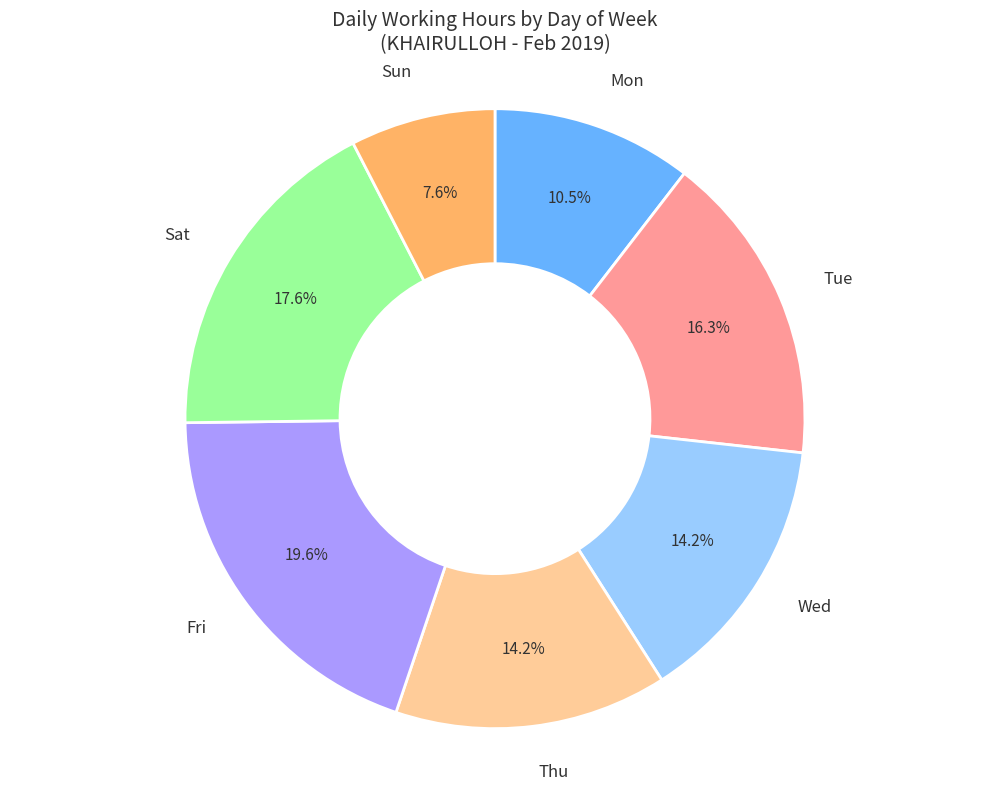

Approximately how many times larger is the value at Tue compared to Sat?

0.9